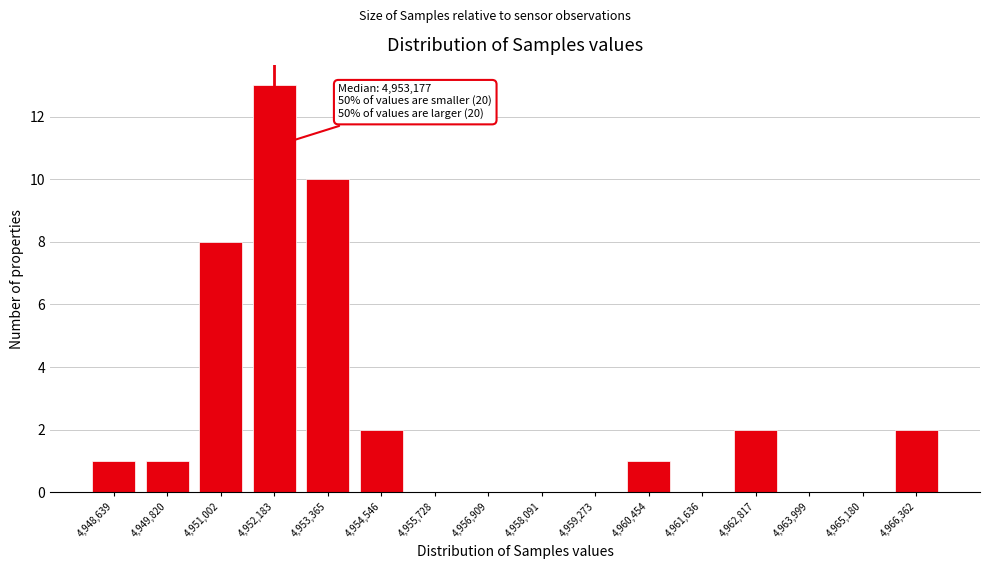

Reading left to right, list all the values displayed in this chart.

4,948,639=1	4,949,820=1	4,951,002=8	4,952,183=13	4,953,365=10	4,954,546=2	4,955,728=0	4,956,909=0	4,958,091=0	4,959,273=0	4,960,454=1	4,961,636=0	4,962,817=2	4,963,999=0	4,965,180=0	4,966,362=2